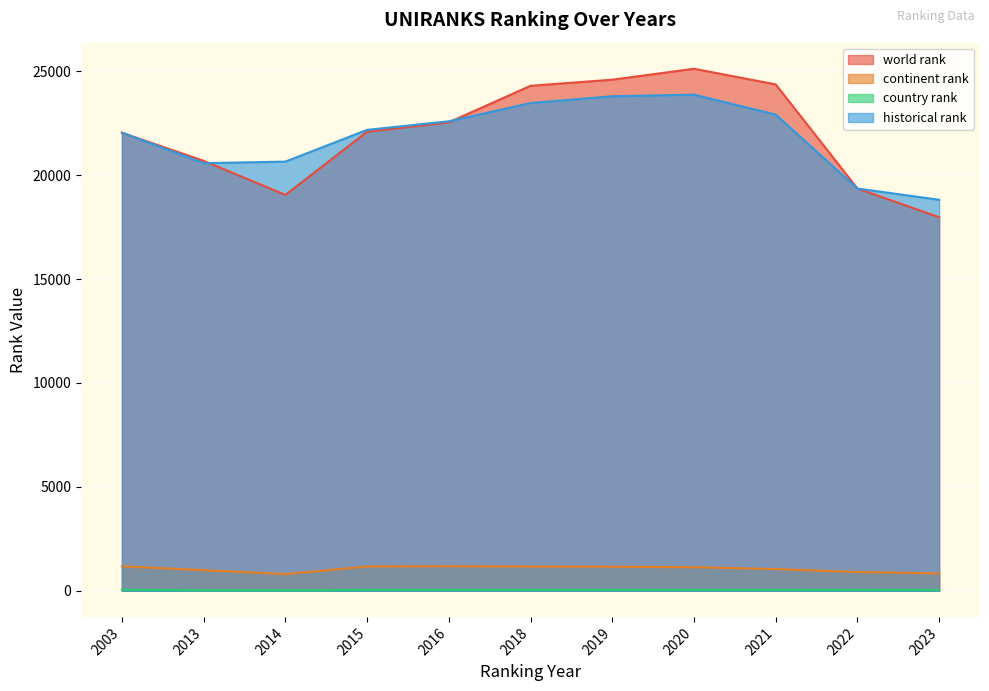

What is the approximate value of world rank at 2019?

24594